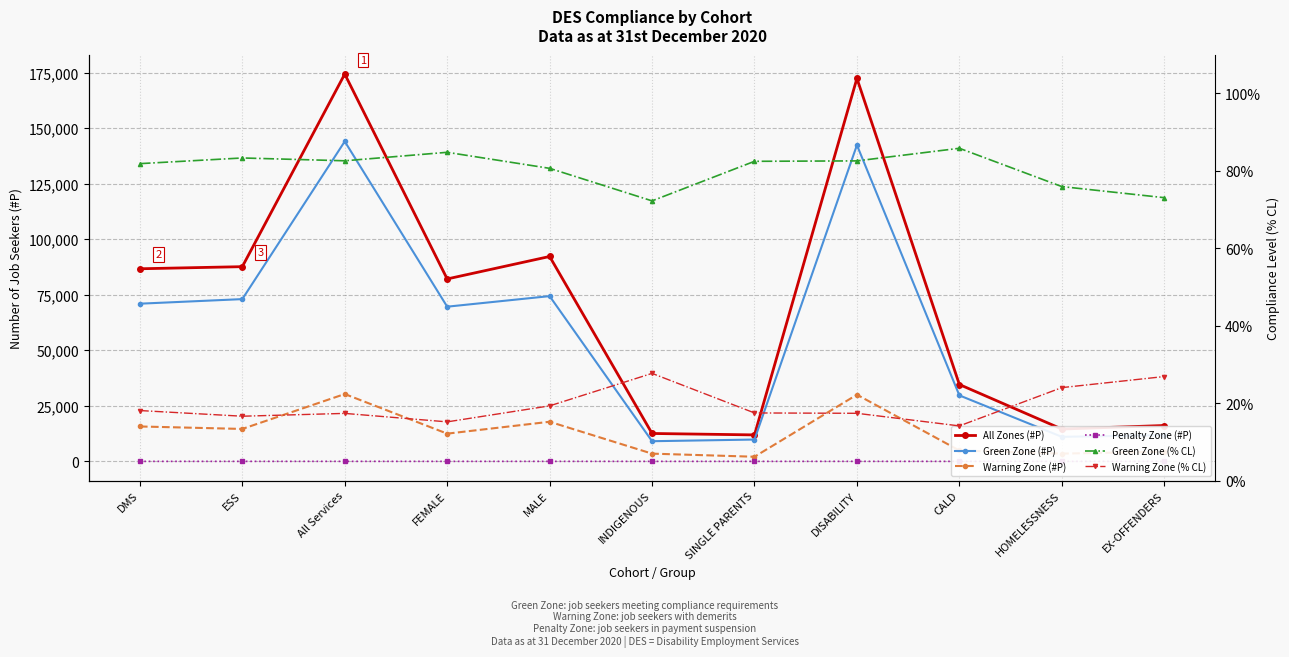

The Warning Zone (% CL) series shows 27.7 at INDIGENOUS. True or false?

True